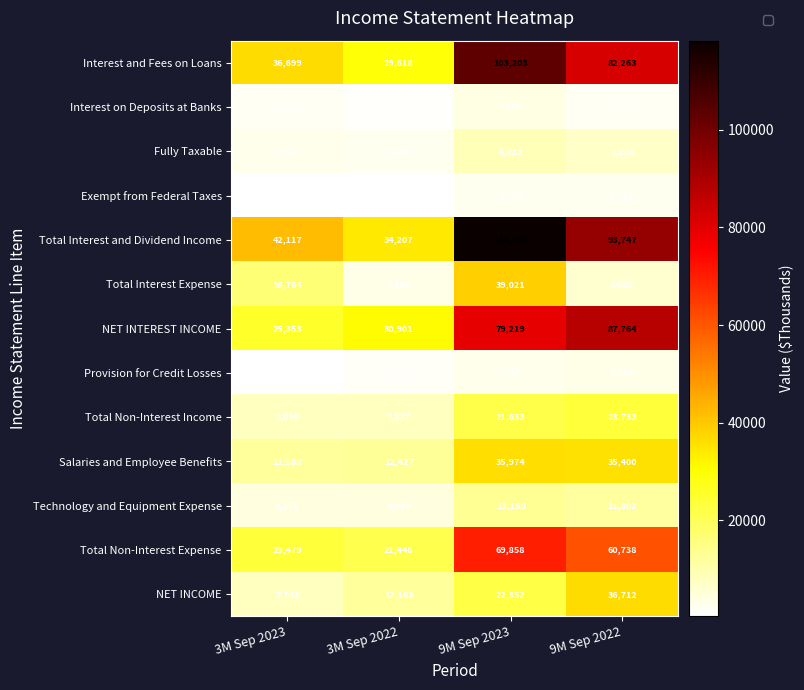

The value of Total Interest and Dividend Income at 3M Sep 2023 is 42117. True or false?

True